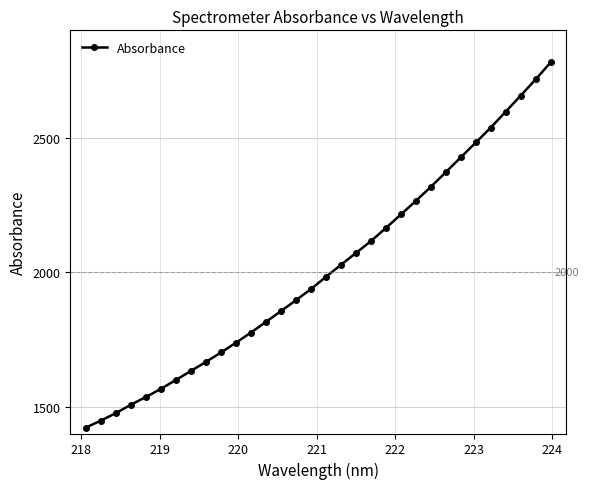

How many values exceed 1983?

16